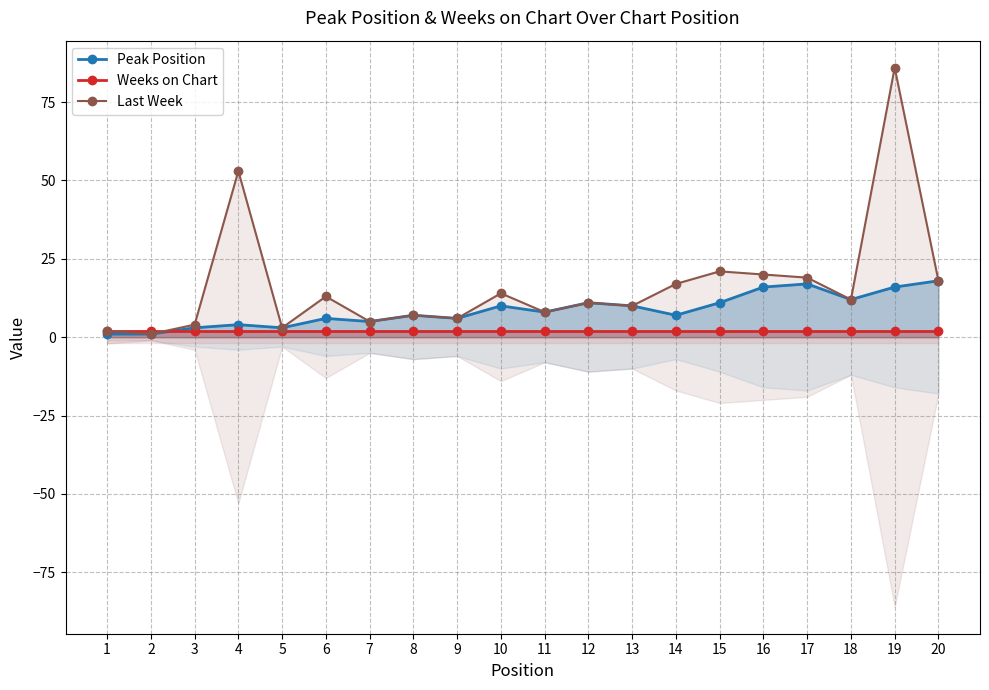

What are all the series names shown in the legend?

Peak Position, Weeks on Chart, Last Week